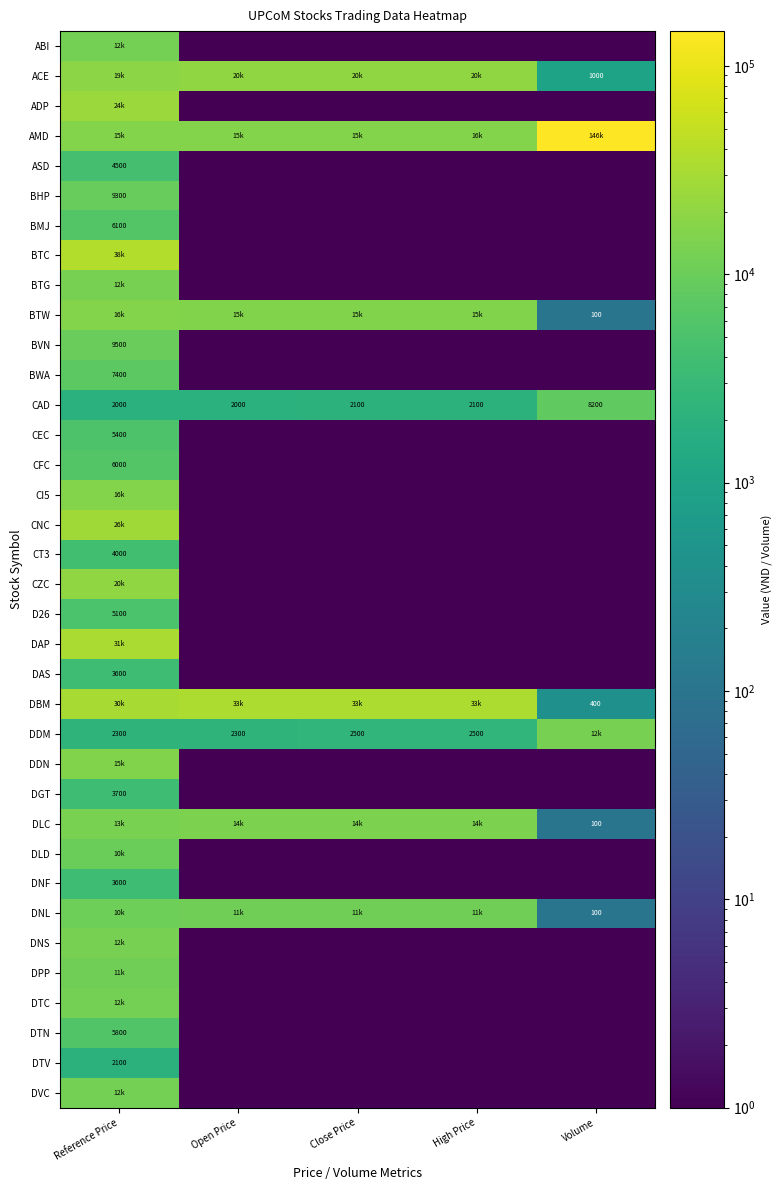

At which category does the chart reach its peak across all series?

Volume